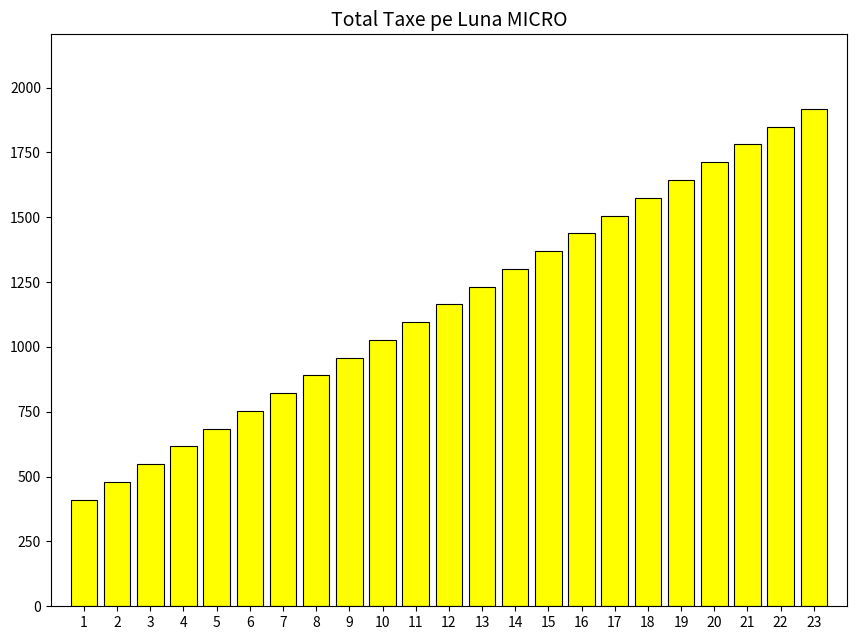

Which category has the lowest value across all series?

1